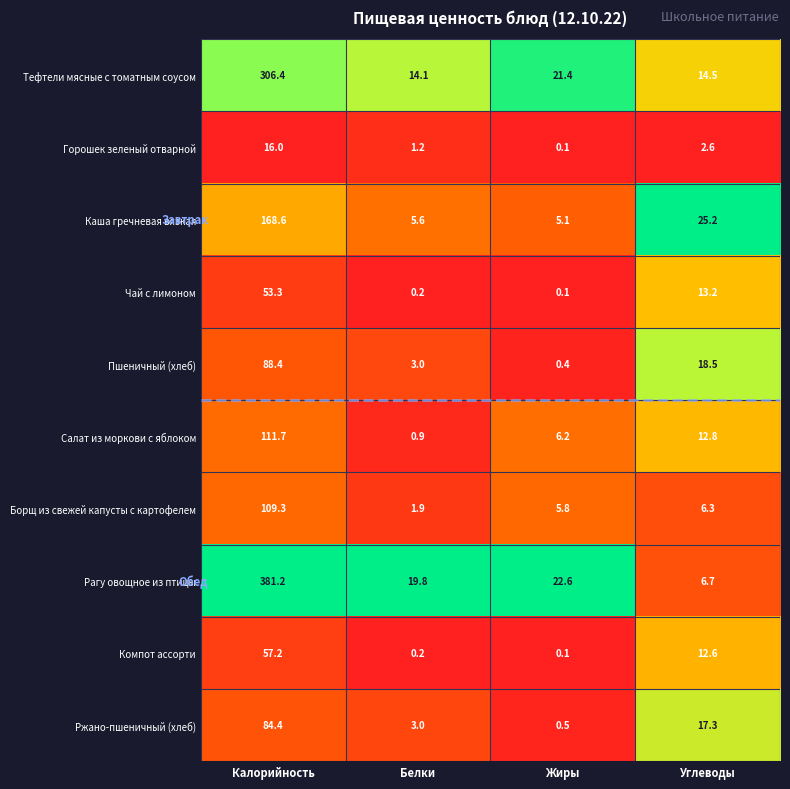

List the series in order of their peak value, lowest first.

Горошек зеленый отварной, Чай с лимоном, Компот ассорти, Ржано-пшеничный (хлеб), Пшеничный (хлеб), Борщ из свежей капусты с картофелем, Салат из моркови с яблоком, Каша гречневая вязкая, Тефтели мясные с томатным соусом, Рагу овощное из птицы